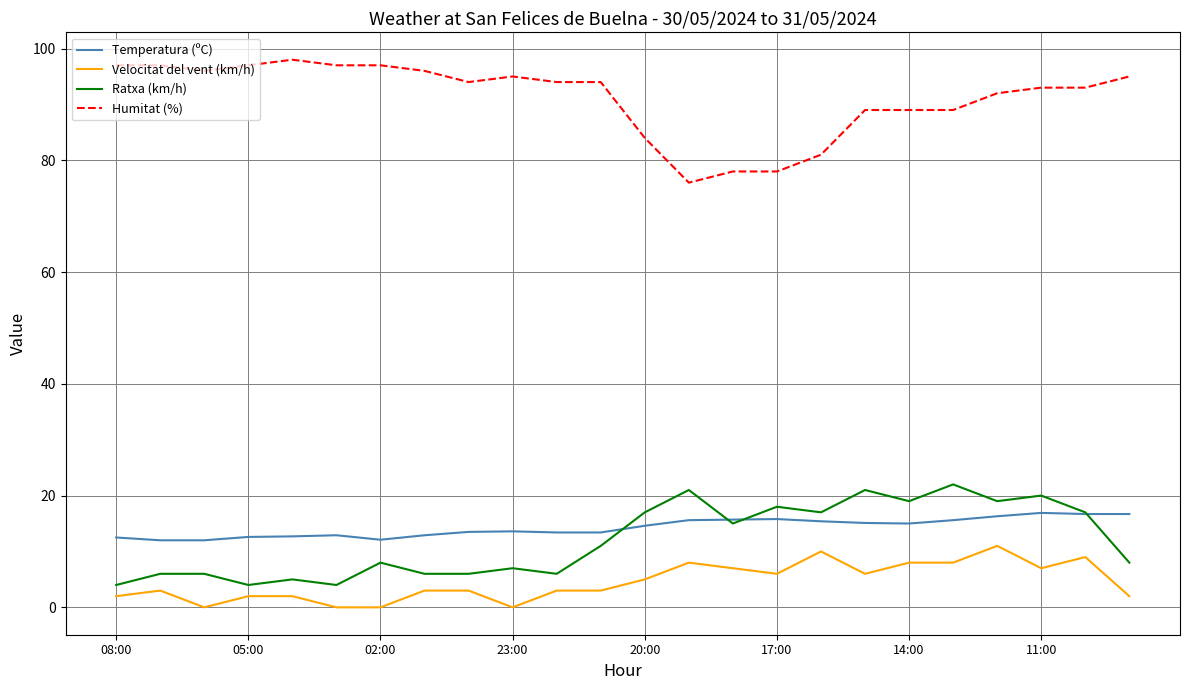

Which series has the largest total across all categories?

Humitat (%)